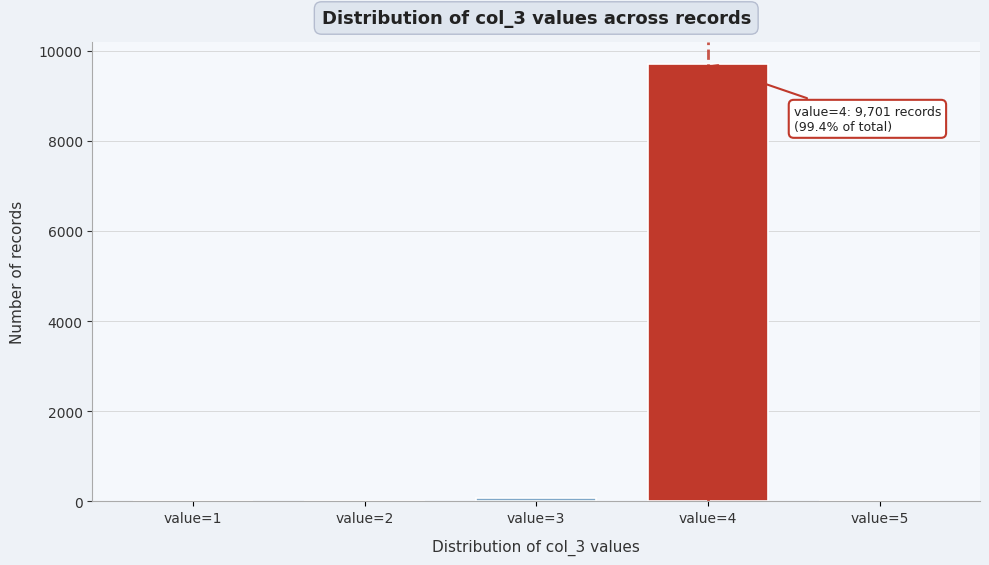

Over which range of the x-axis is the bar tallest?

3.5 to 4.5